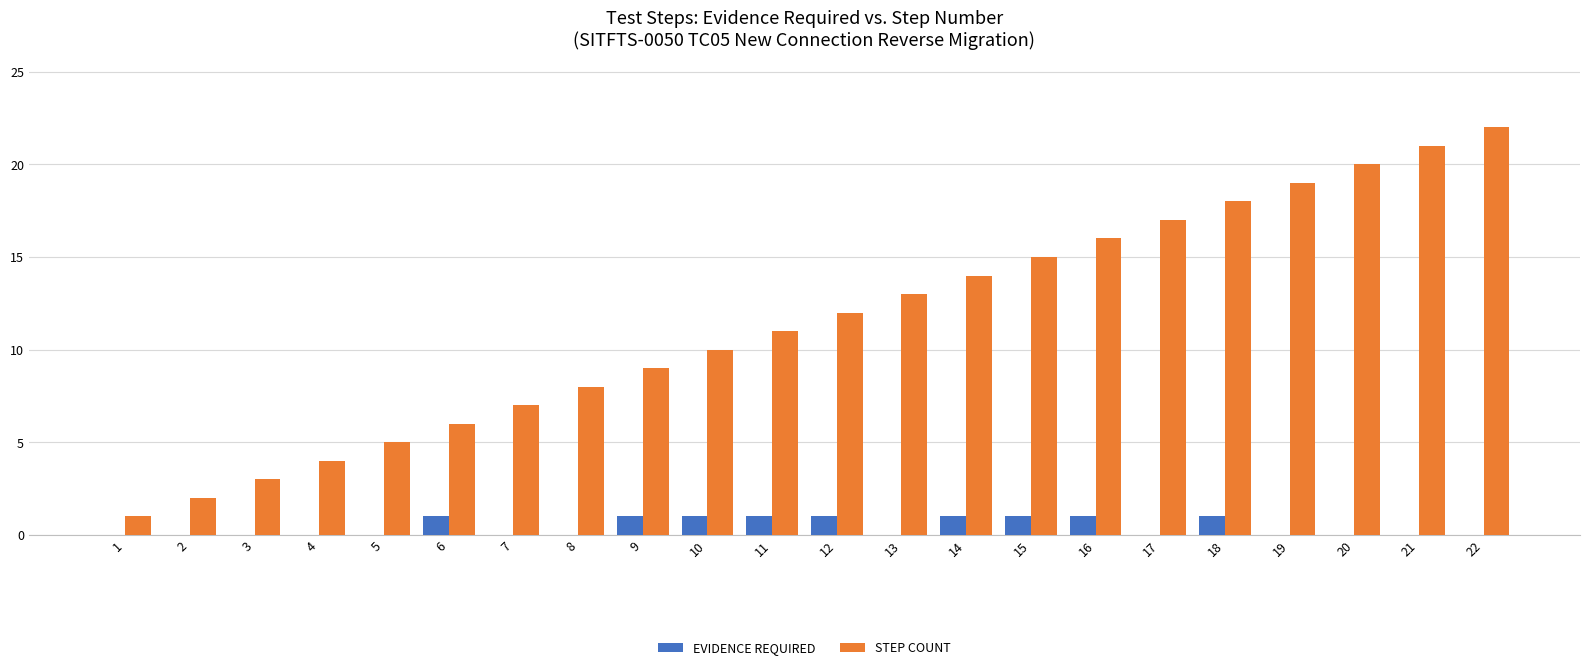

Are the bars horizontal?

No